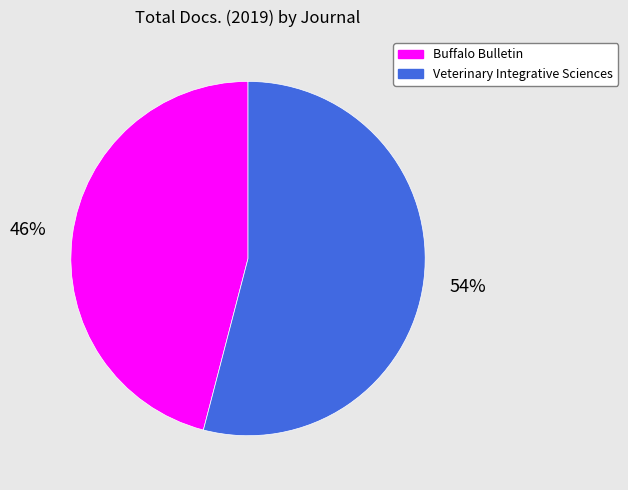

Which slice is the largest?

Veterinary Integrative Sciences